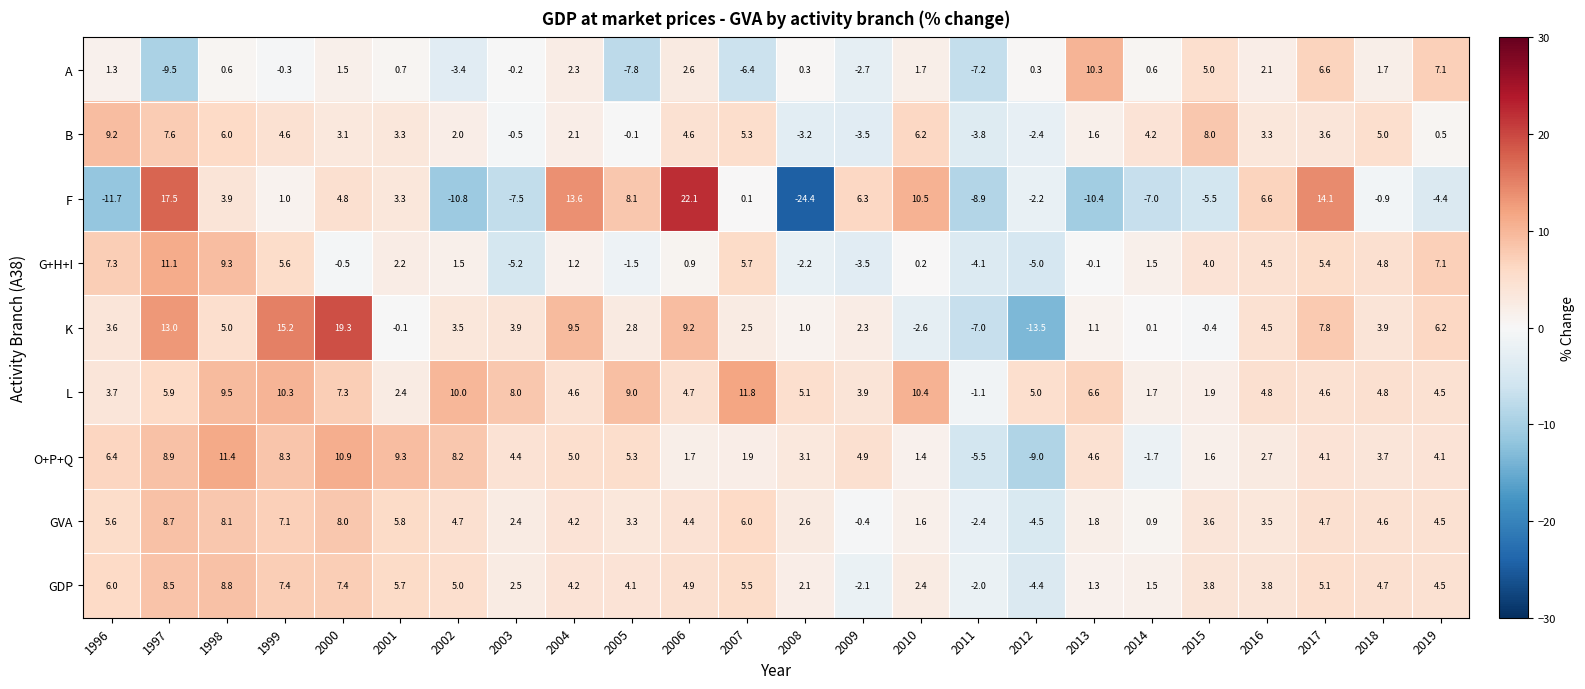

Is the value of G+H+I at 2016 greater than the value of GVA at 2012?

Yes